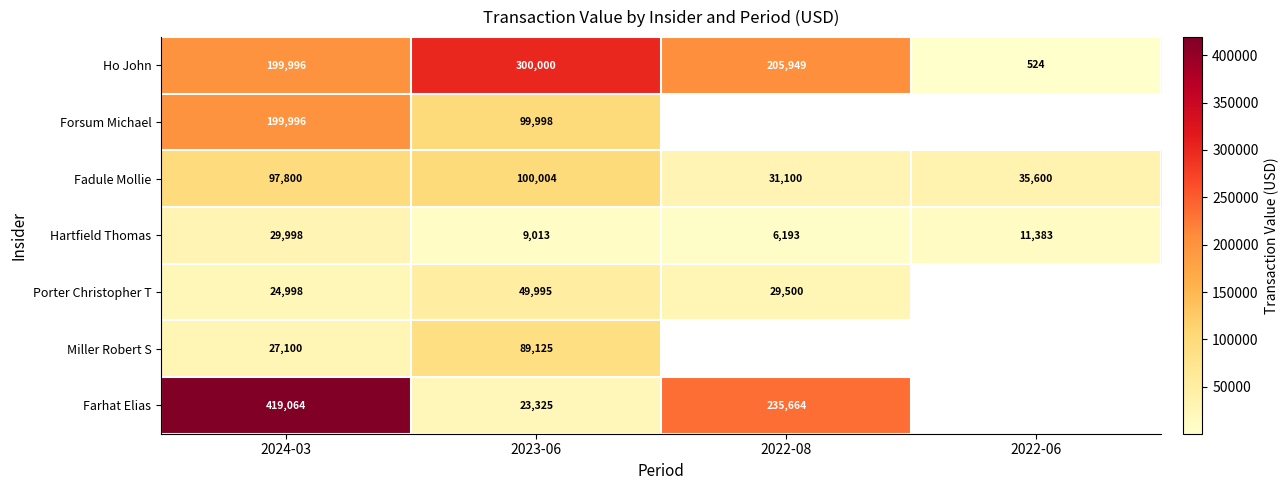

Rank the categories by Ho John value from highest to lowest.

2023-06, 2022-08, 2024-03, 2022-06